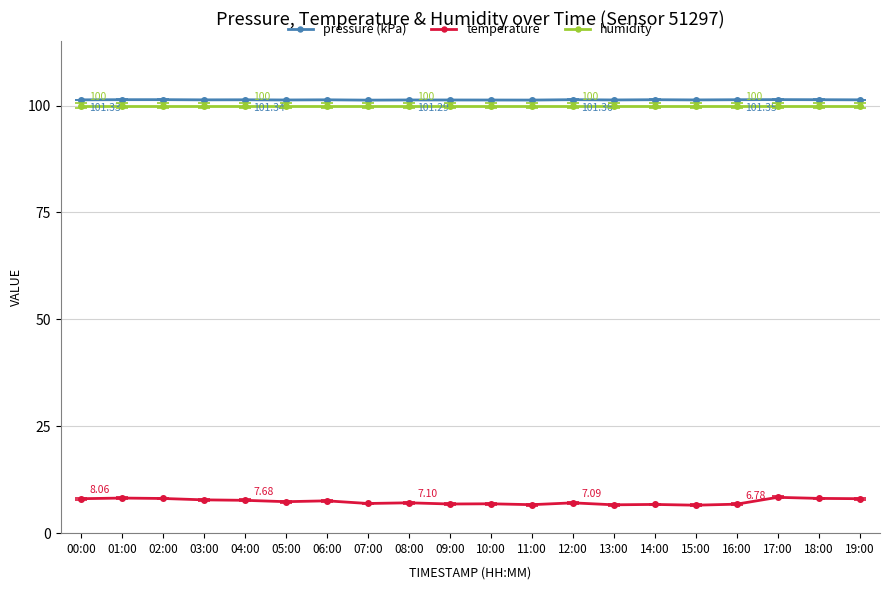

What is the sum of all pressure (kPa) values?

2026.5